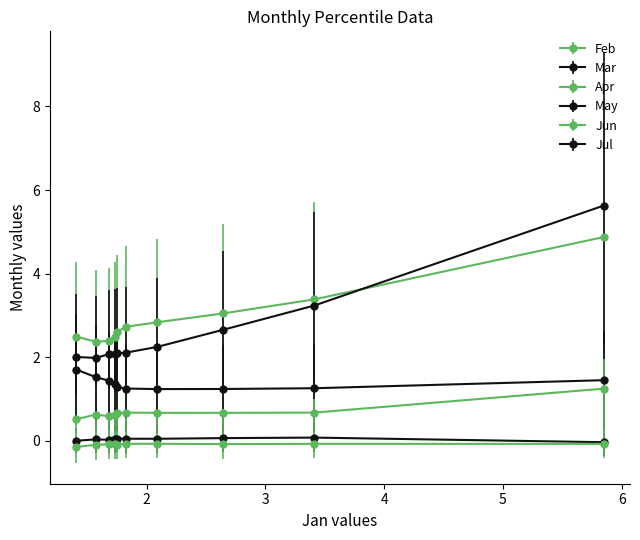

Is this an area chart (filled region under the line)?

No